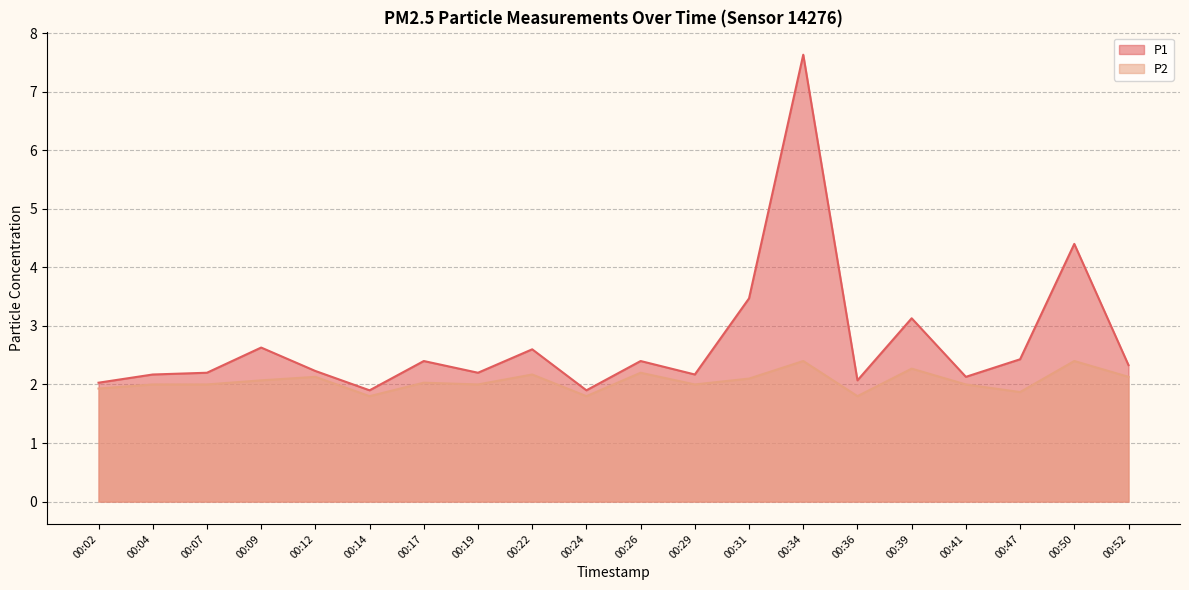

How many lines are shown in the chart?

2